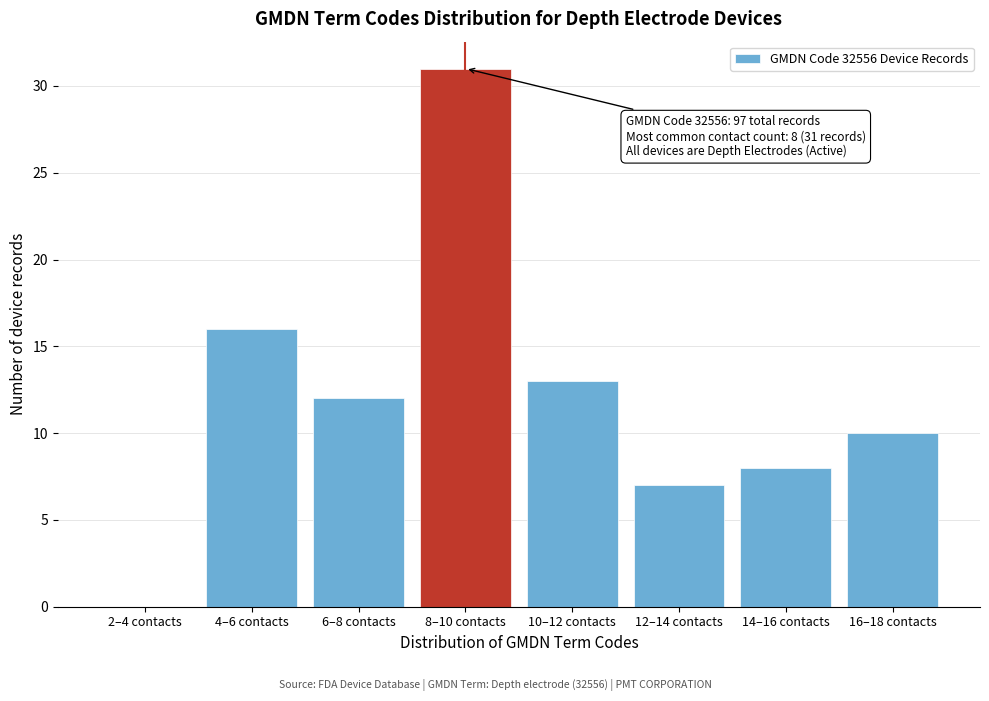

Reading right to left, transcribe all the data shown in this chart.

16–18 contacts=10	14–16 contacts=8	12–14 contacts=7	10–12 contacts=13	8–10 contacts=31	6–8 contacts=12	4–6 contacts=16	2–4 contacts=0